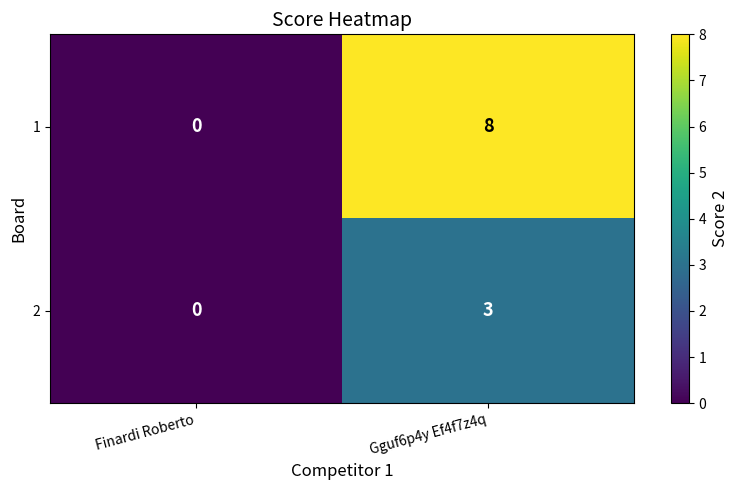

Which series has the widest spread of values?

1